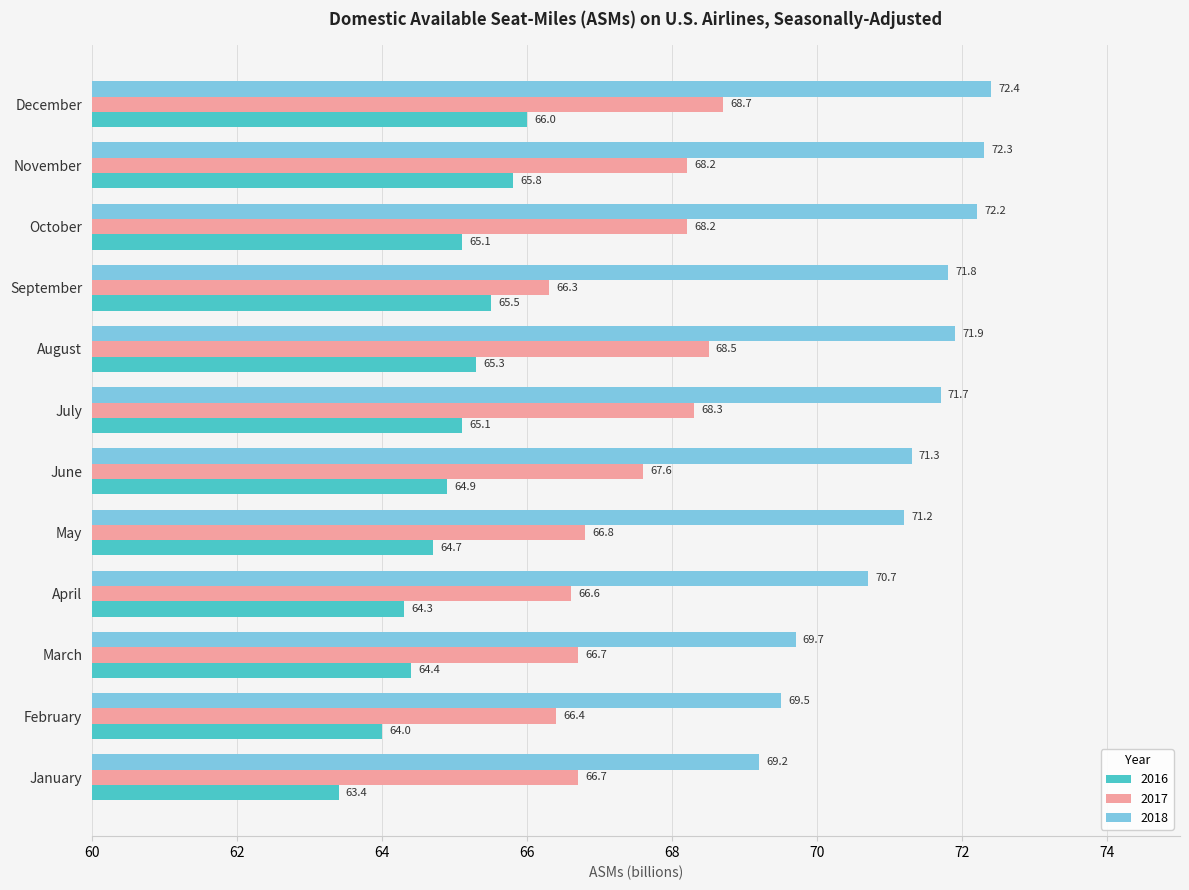

At which category is the sum across all series the highest?

December